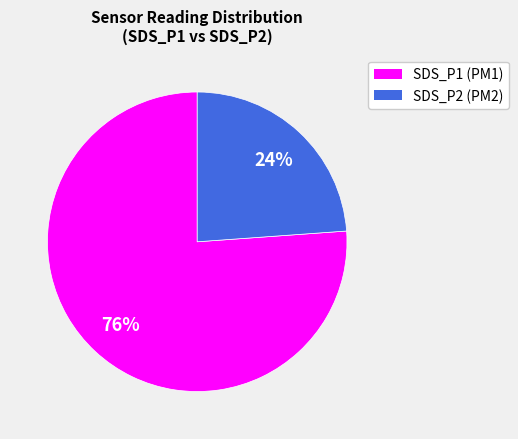

Which has a higher value, SDS_P2 or SDS_P1?

SDS_P1